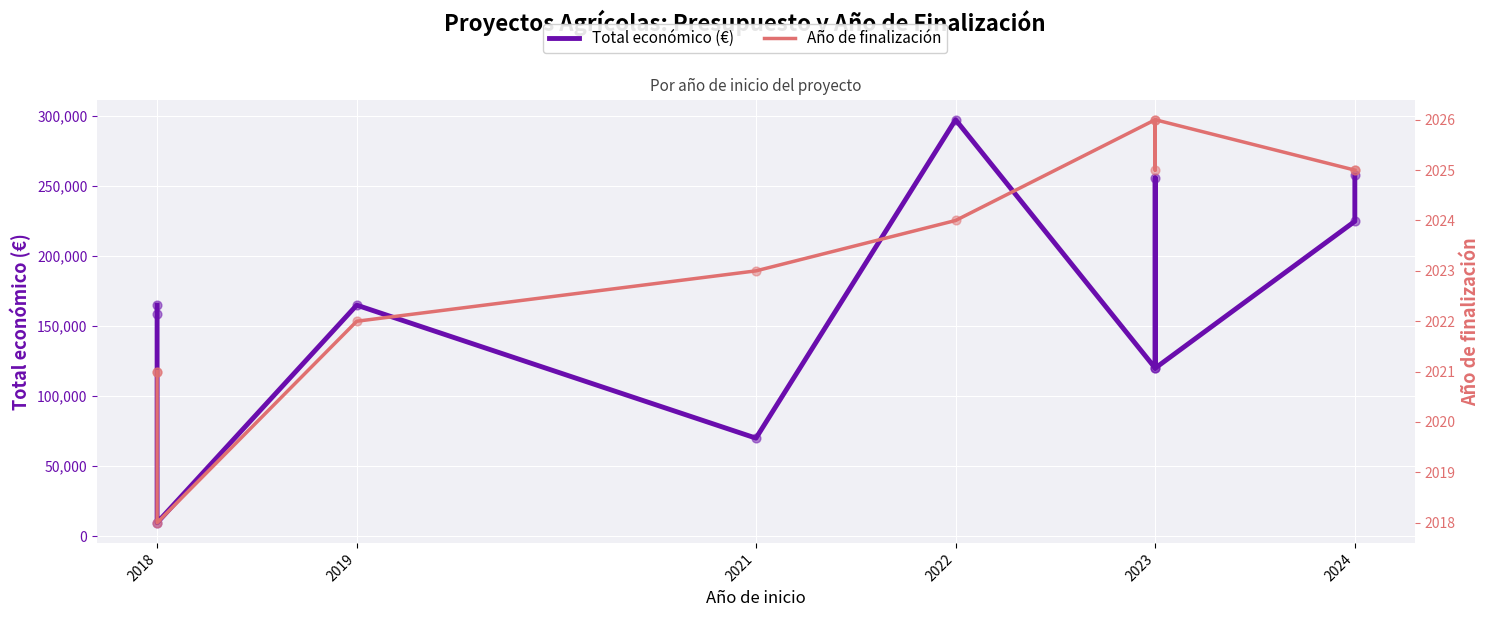

Which series has the largest total across all categories?

Total económico (€)